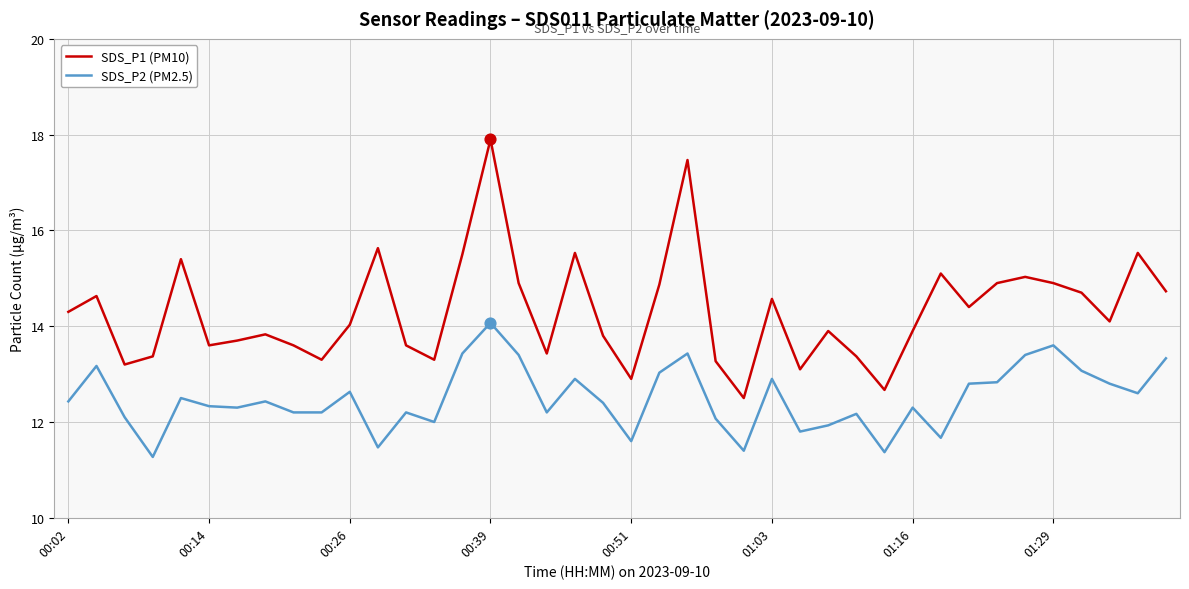

Which series has the largest total across all categories?

SDS_P1 (PM10)